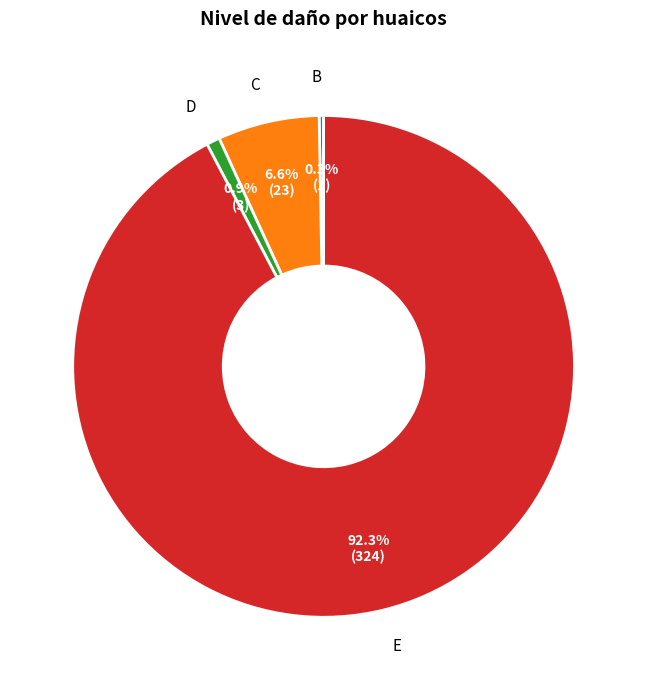

The E slice represents 92% of the pie. True or false?

True